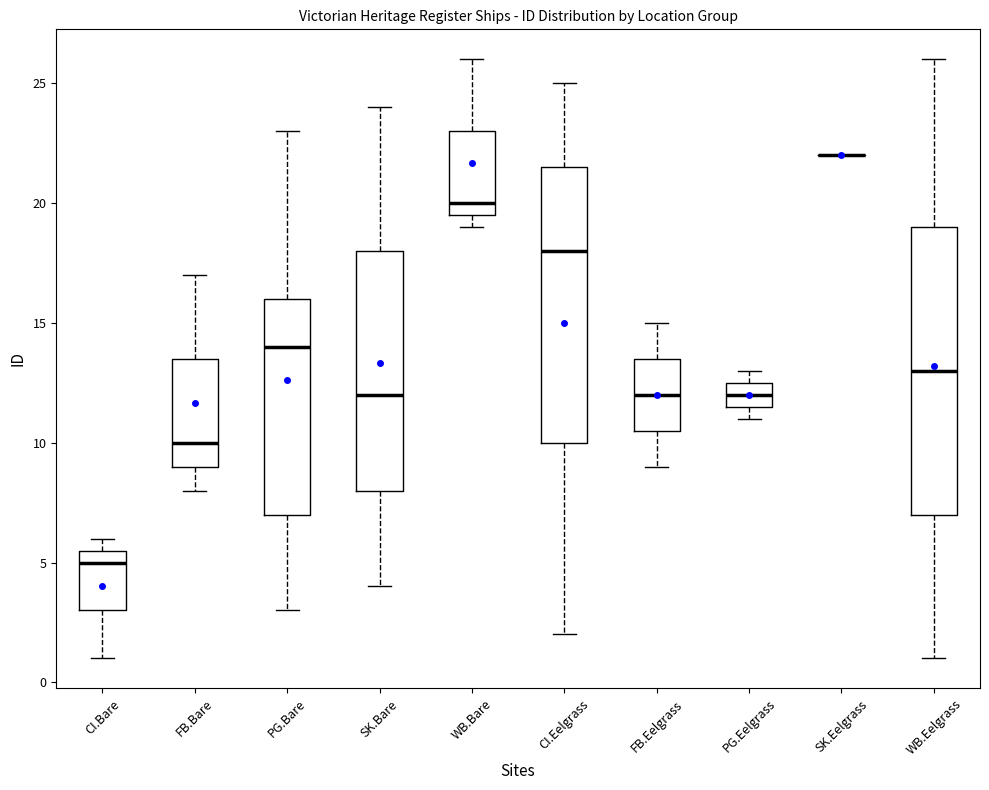

Reading left to right, transcribe this box plot: for each box, give where its median line is, the range the box spans, and where its two whiskers end, as read against the y-axis. The values are not printed on the chart, so give them approximately, as read against the axis.

CI.Bare: median 5.0, box 3.0 to 5.5, whiskers 1.0 to 6.0
FB.Bare: median 10.0, box 9.0 to 13.5, whiskers 8.0 to 17.0
PG.Bare: median 14.0, box 7.0 to 16.0, whiskers 3.0 to 23.0
SK.Bare: median 12.0, box 8.0 to 18.0, whiskers 4.0 to 24.0
WB.Bare: median 20.0, box 19.5 to 23.0, whiskers 19.0 to 26.0
CI.Eelgrass: median 18.0, box 10.0 to 21.5, whiskers 2.0 to 25.0
FB.Eelgrass: median 12.0, box 10.5 to 13.5, whiskers 9.0 to 15.0
PG.Eelgrass: median 12.0, box 11.5 to 12.5, whiskers 11.0 to 13.0
SK.Eelgrass: box collapsed to a line at 22.0, whiskers 22.0 to 22.0
WB.Eelgrass: median 13.0, box 7.0 to 19.0, whiskers 1.0 to 26.0